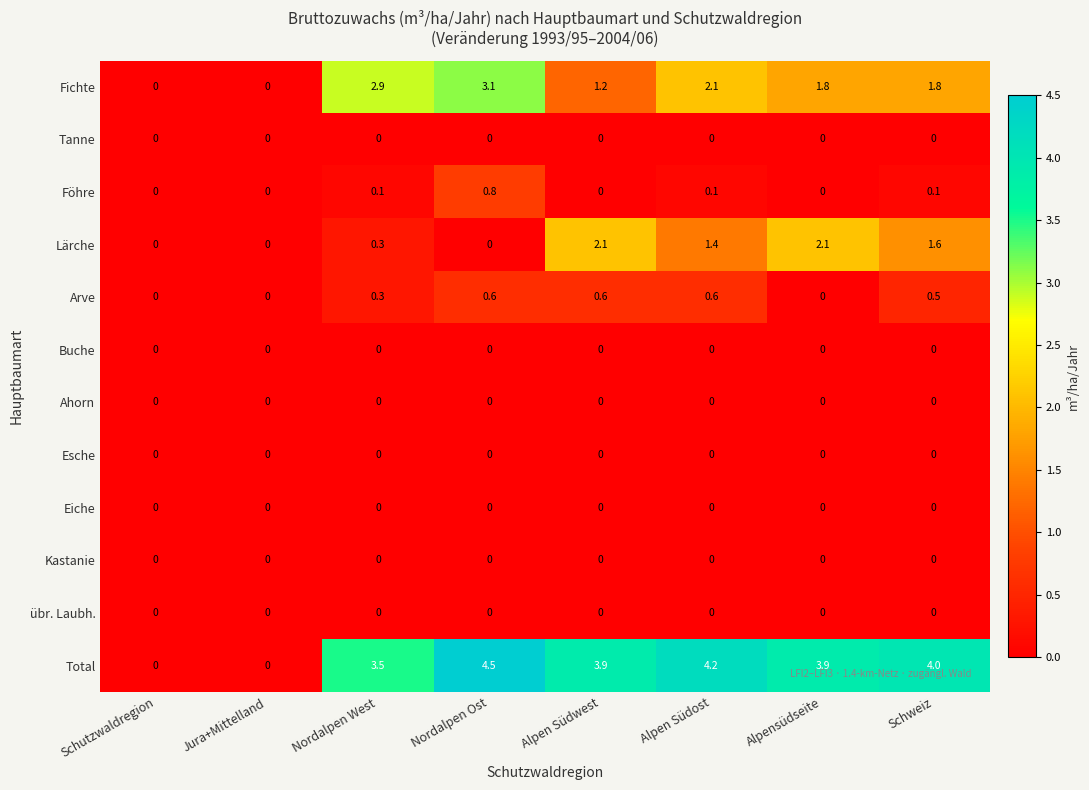

What is the total value across all series at Schweiz?

8.0